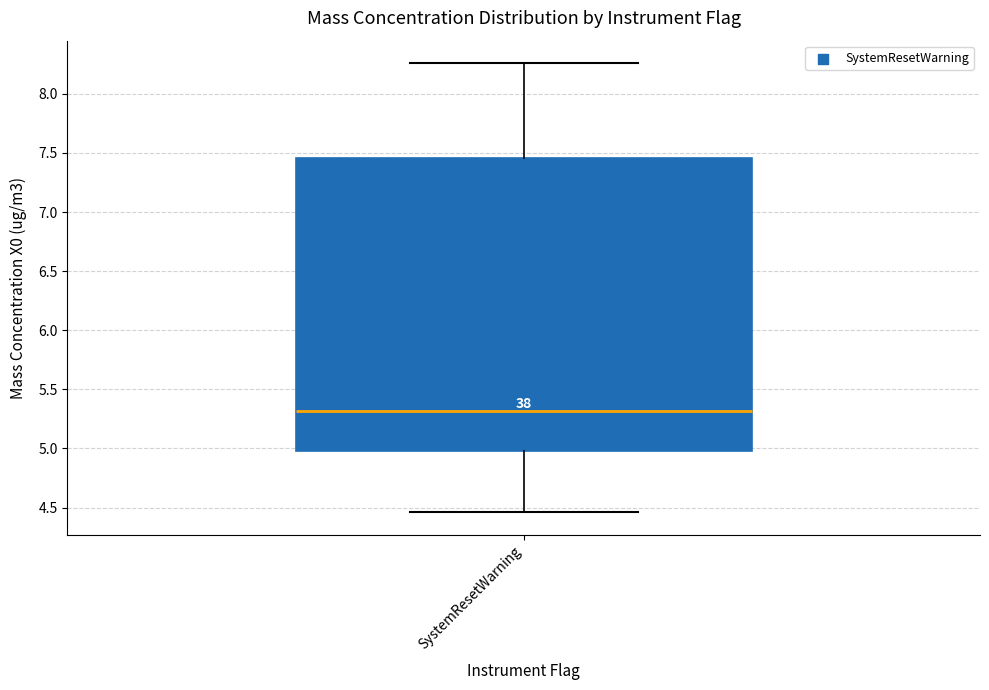

Read this box plot against the y-axis: the position of the median line, the range covered by the box, and the ends of both whiskers. The values are not printed on the chart, so give them approximately, as read against the axis.

median 5.30, box 5.00 to 7.45, whiskers 4.45 to 8.25